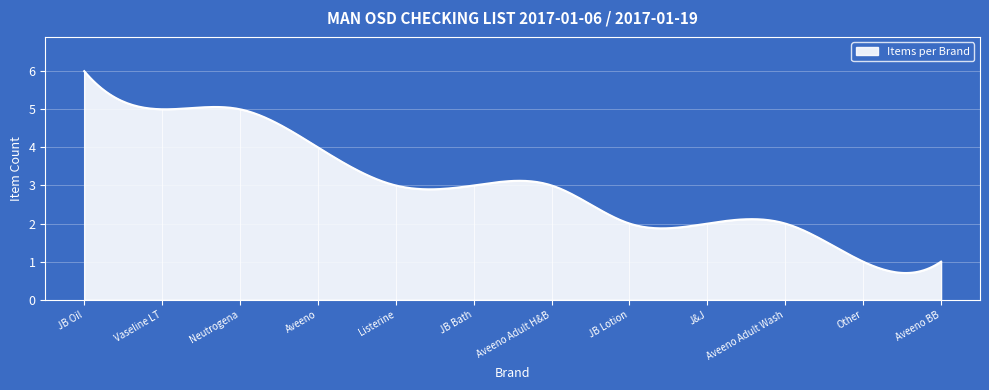

What is the greatest value displayed?

6.0